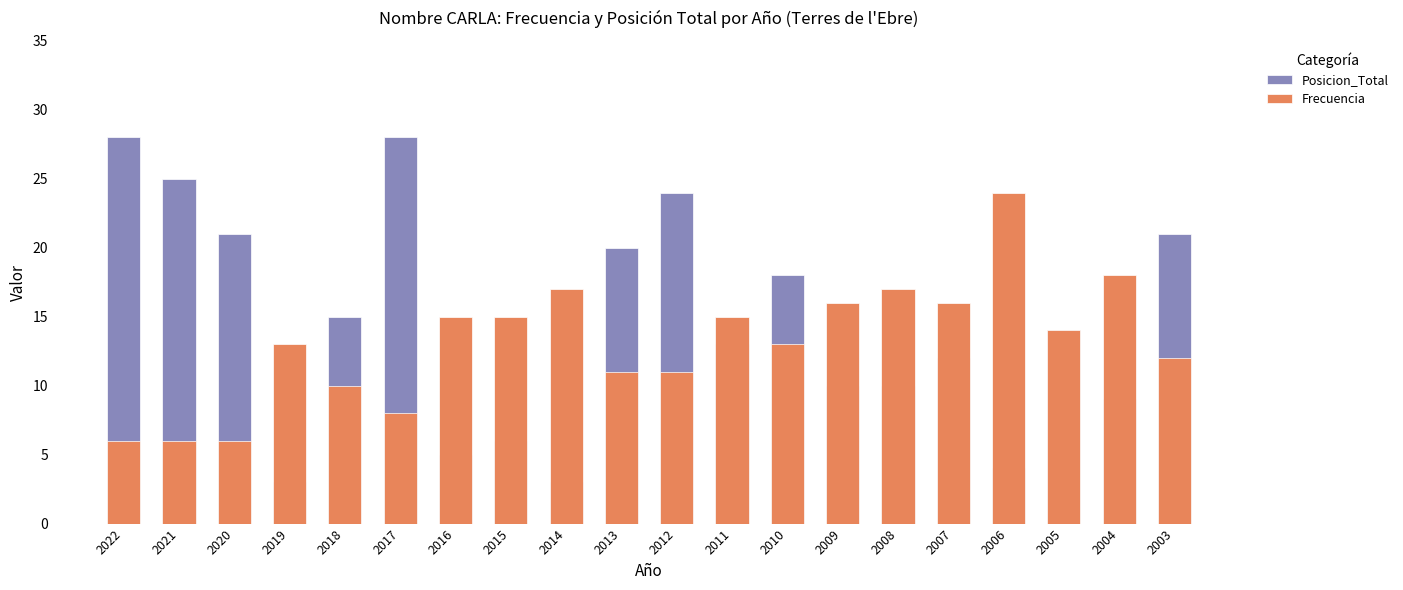

Which series has the largest range (max minus min)?

Posicion_Total